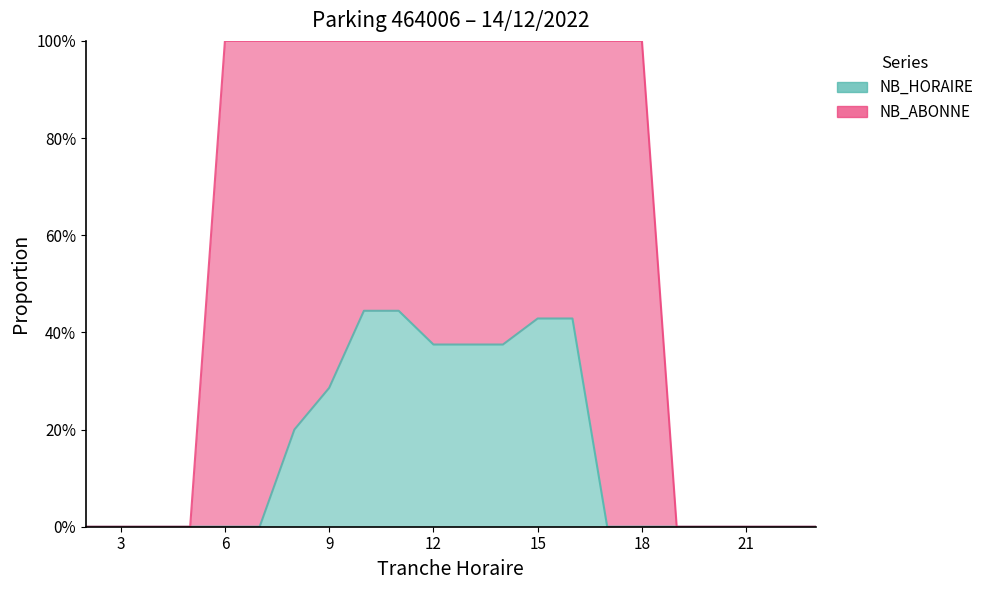

What is the average value?

0.2